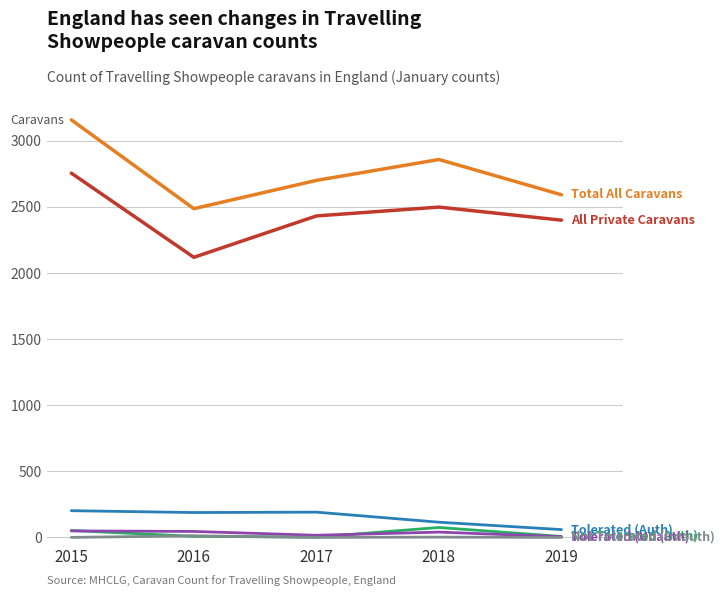

At which category is the sum across all series the highest?

2015